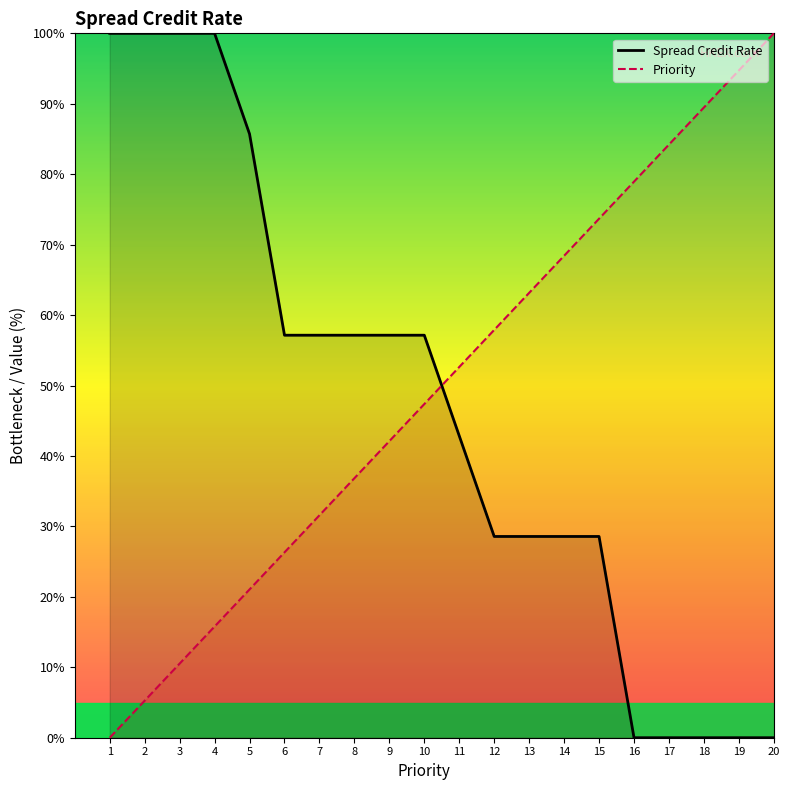

True or false: Spread Credit Rate has more than 0 points higher than both neighbors.

False